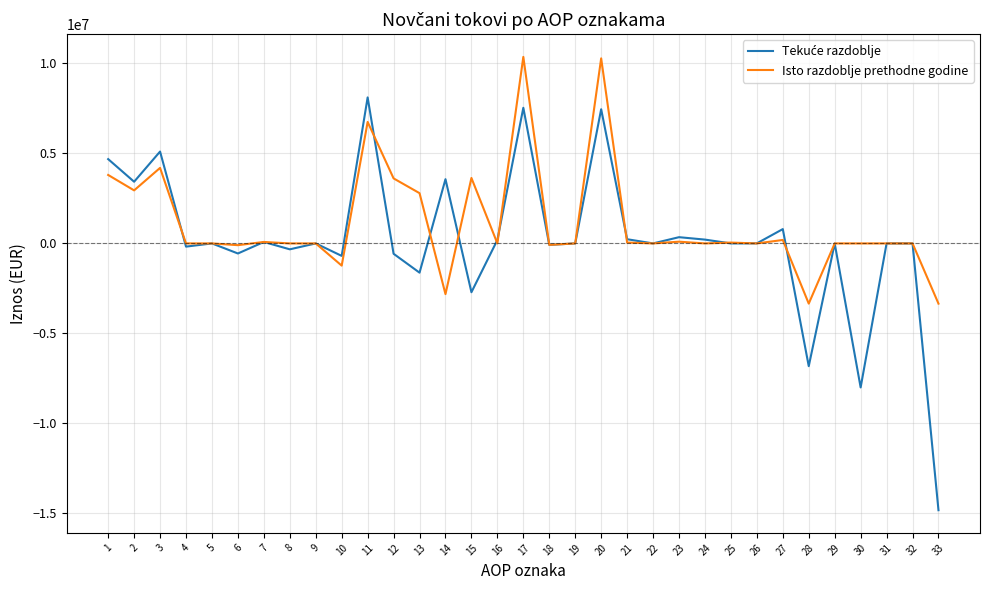

Where is Isto razdoblje prethodne godine nearest to the value 3507912?

12